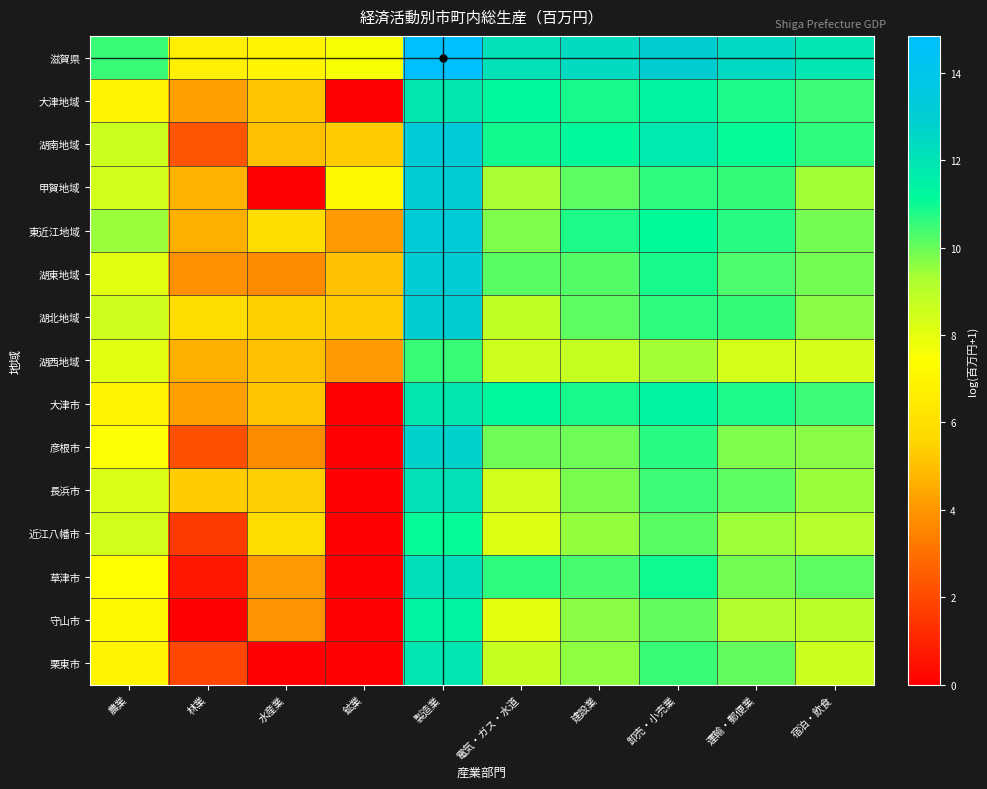

Rank the series by their maximum value, from highest to lowest.

滋賀県, 東近江地域, 湖南地域, 湖東地域, 甲賀地域, 湖北地域, 彦根市, 草津市, 長浜市, 栗東市, 大津地域, 大津市, 守山市, 近江八幡市, 湖西地域